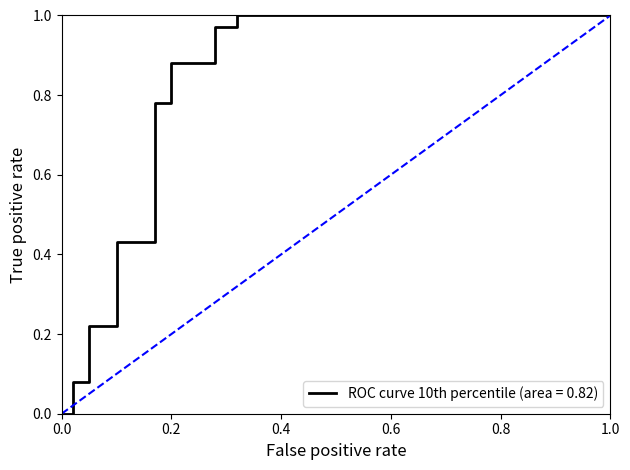

What is the difference between the second highest and minimum values?

1.0